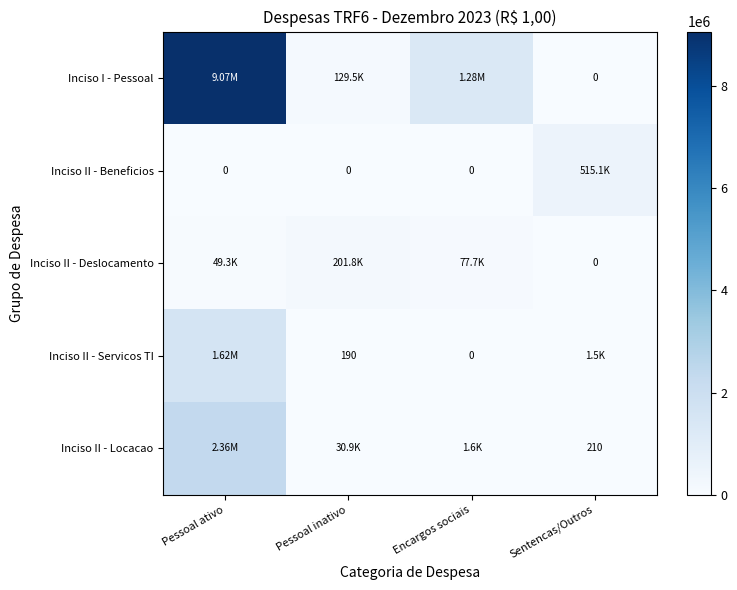

What is the difference between the Inciso I - Pessoal values at Pessoal inativo and Encargos sociais?

1153118.3